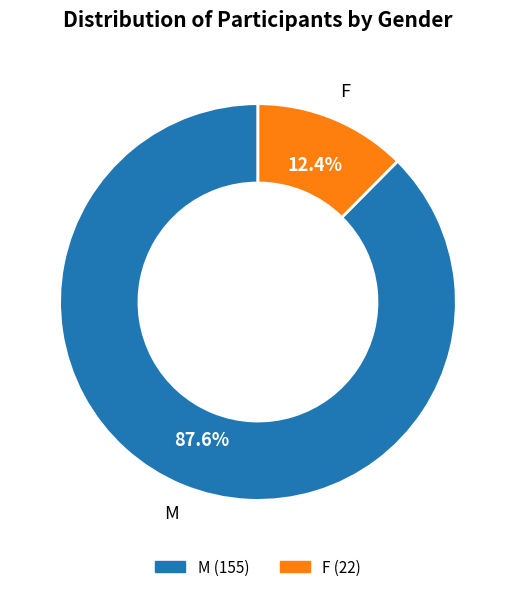

How many segments does this pie chart have?

2